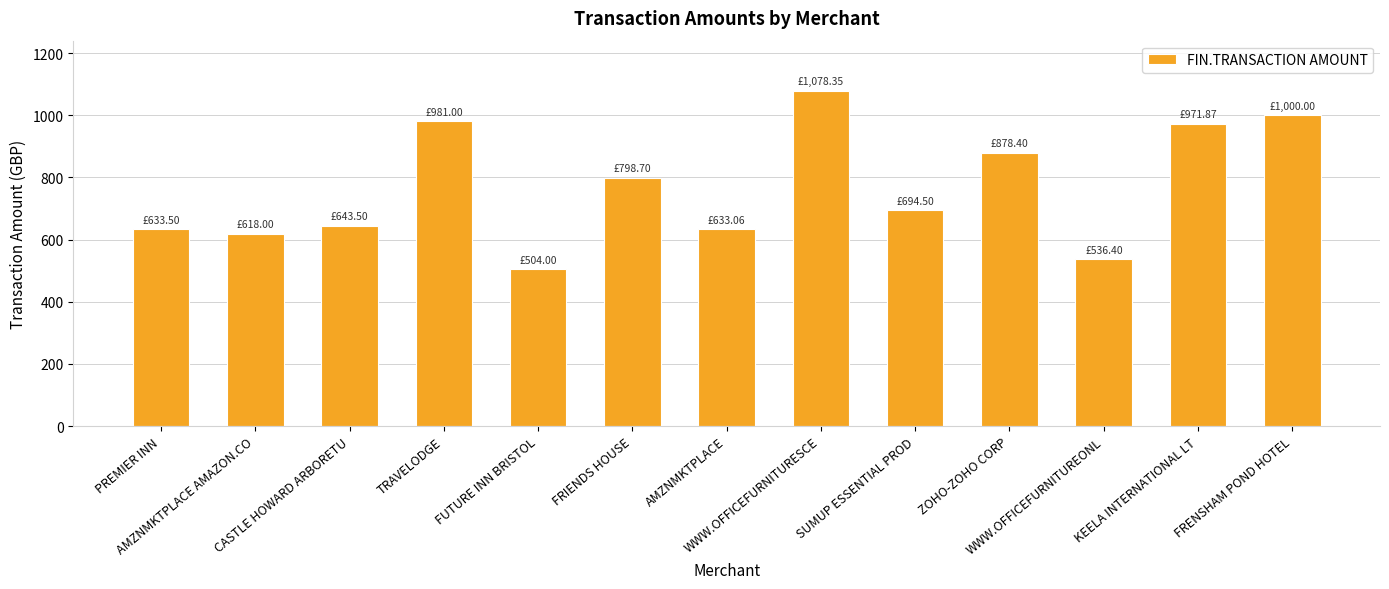

Which has a higher value, CASTLE HOWARD ARBORETU or FUTURE INN BRISTOL?

CASTLE HOWARD ARBORETU